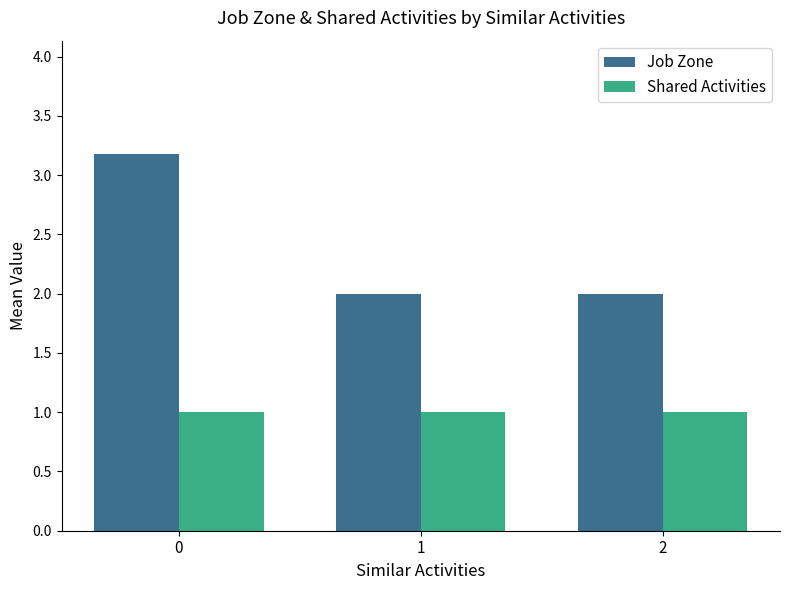

Are the bars grouped side by side (vs. stacked)?

Yes